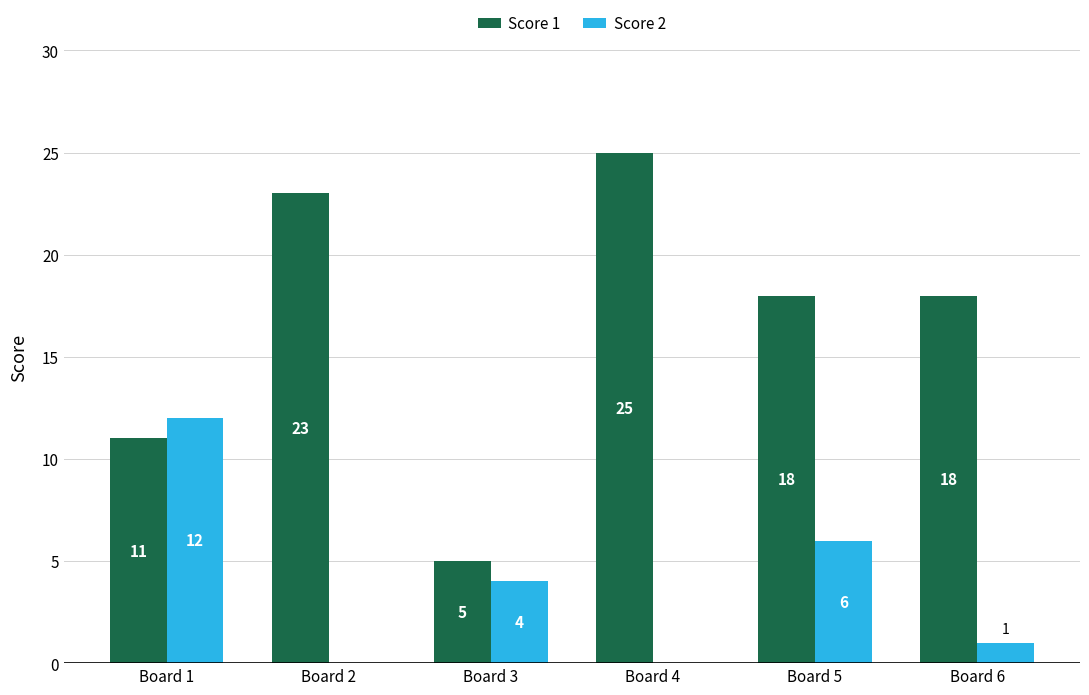

Which series has the largest total across all categories?

Score 1